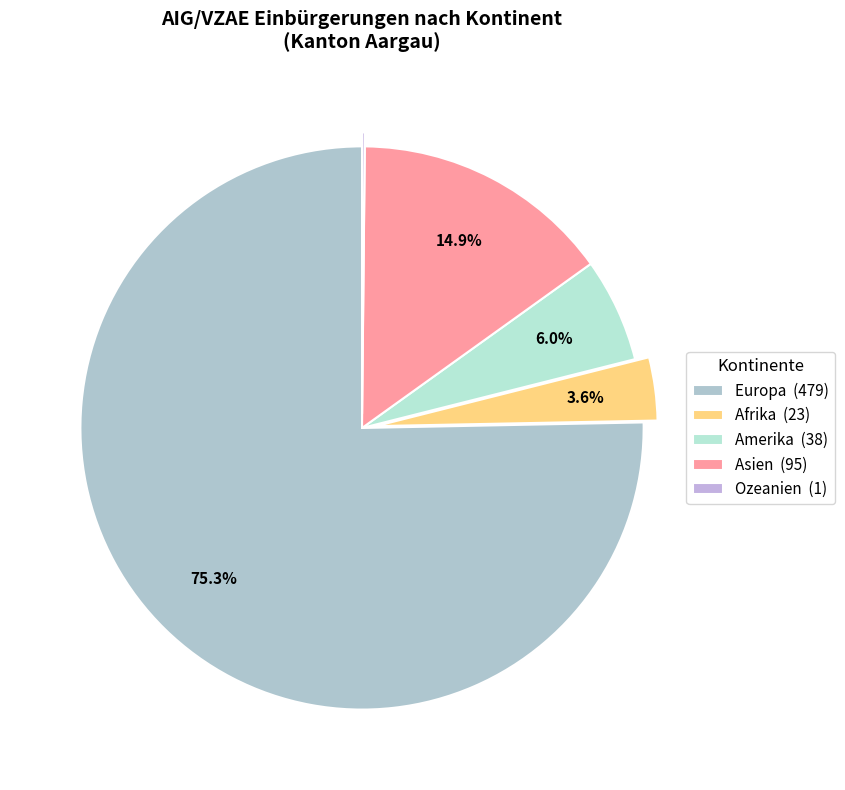

True or false: Amerika accounts for 6% of the total.

True